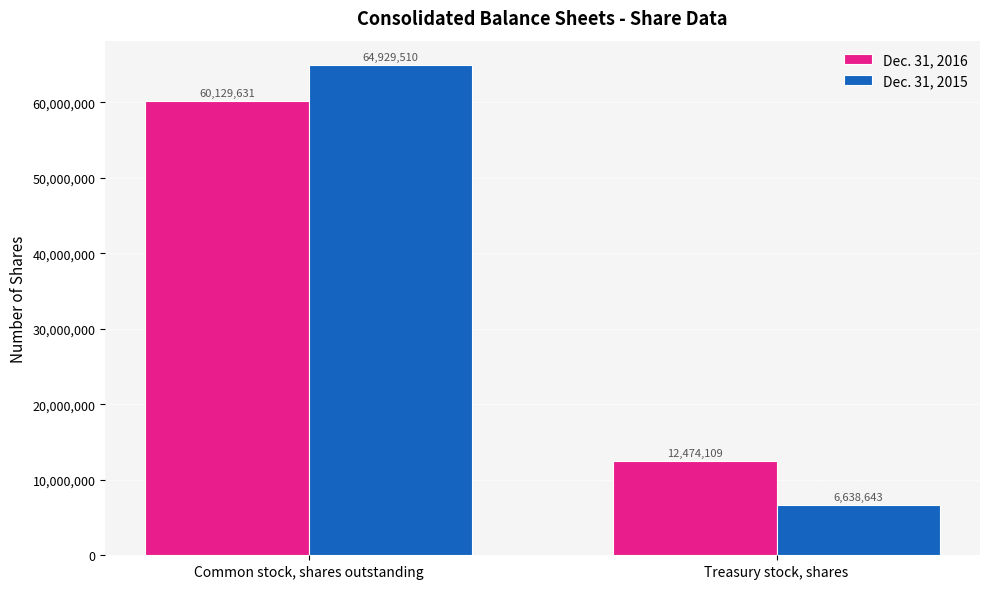

What is the sum of all Dec. 31, 2016 values?

72603740